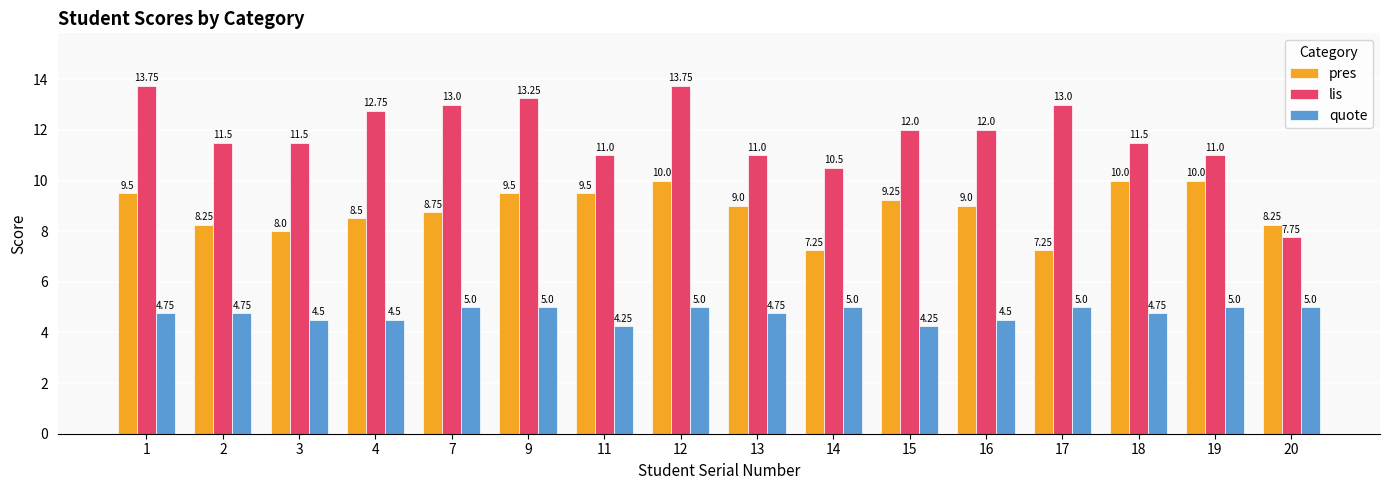

The value of lis at 2 is 18.4. True or false?

False